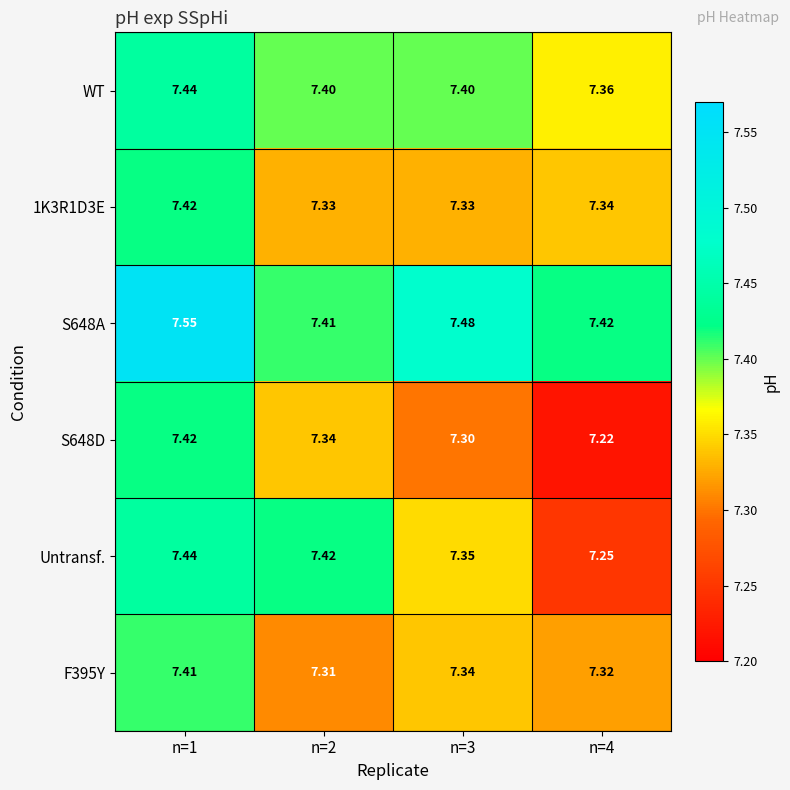

Is the value of 1K3R1D3E at n=1 greater than the value of F395Y at n=4?

Yes